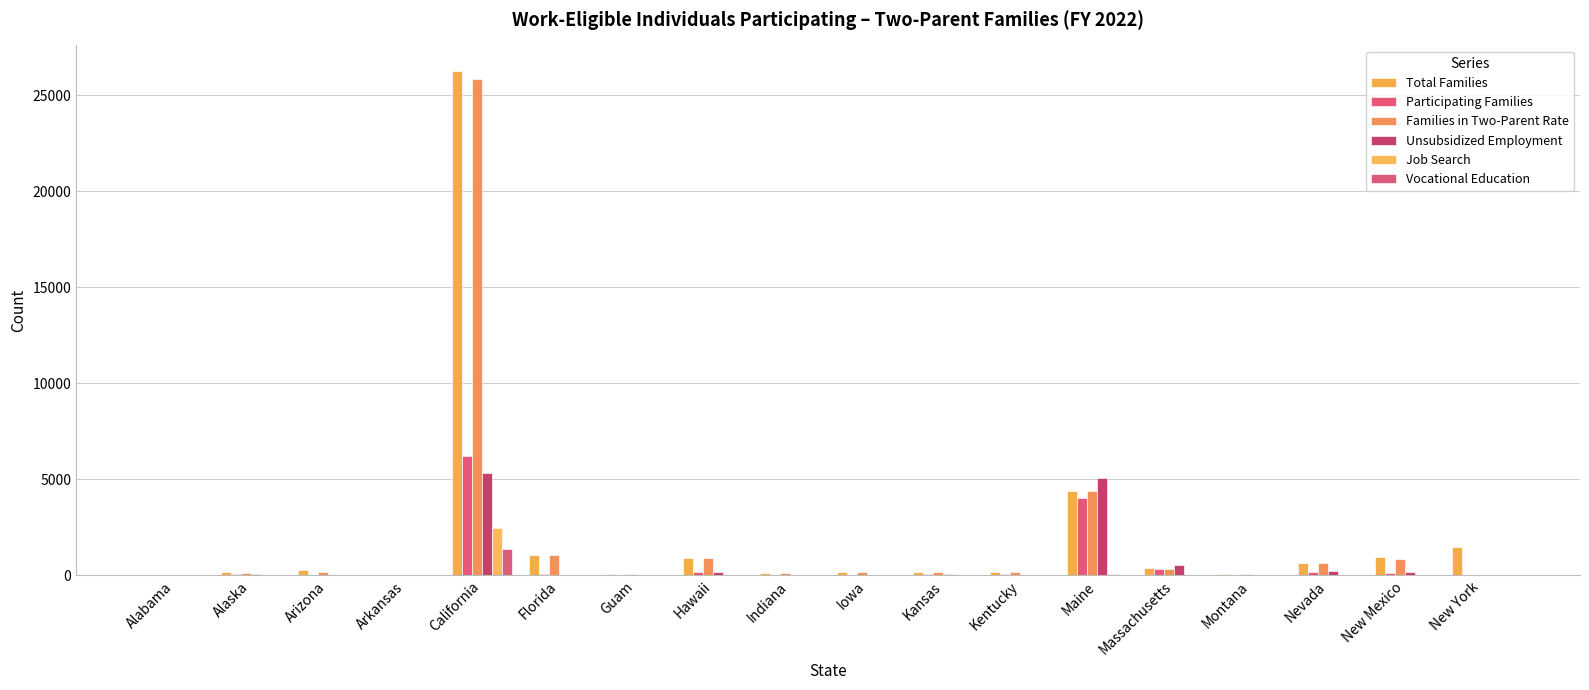

How many distinct data groups are displayed?

6